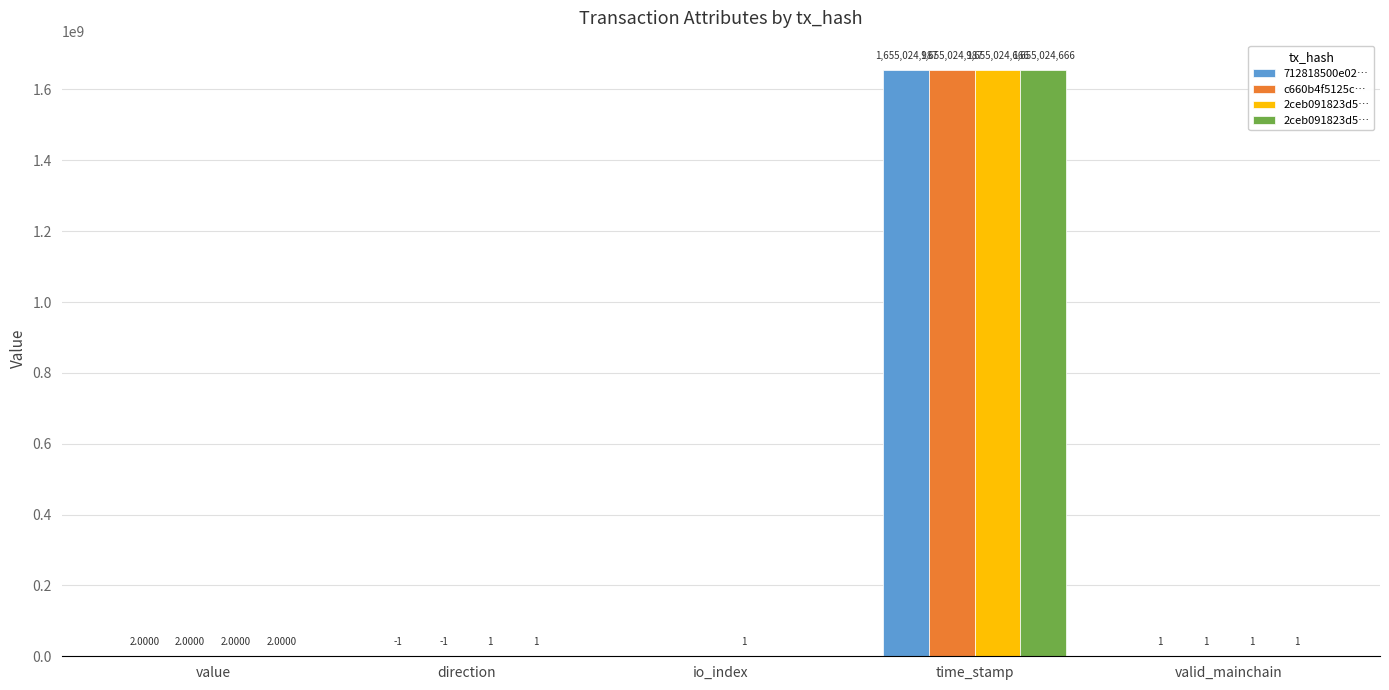

At how many categories does at least one series exceed 722623016?

1